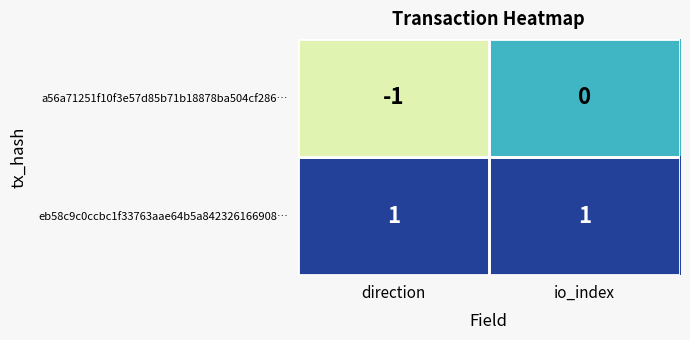

Is the value of a56a71251f10f3e57d85b71b18878ba504cf286… at io_index greater than the value of eb58c9c0ccbc1f33763aae64b5a842326166908… at io_index?

No